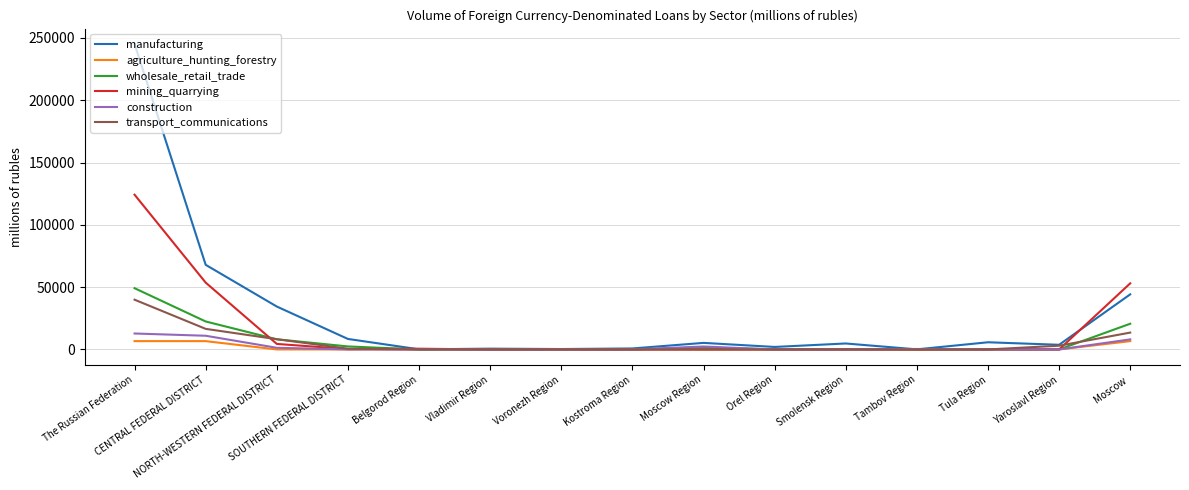

Which series has the largest range (max minus min)?

manufacturing